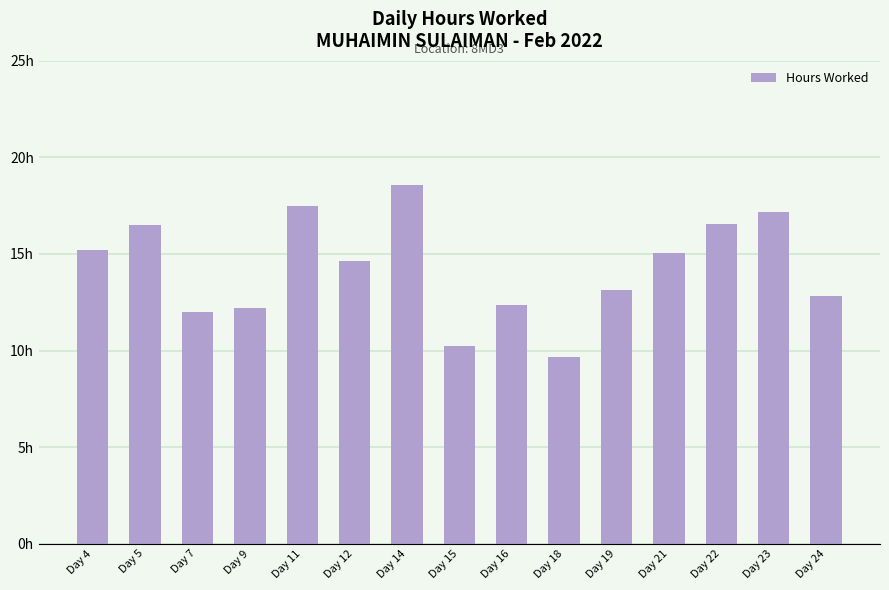

True or false: the data shows 15.7 at Day 7.

False